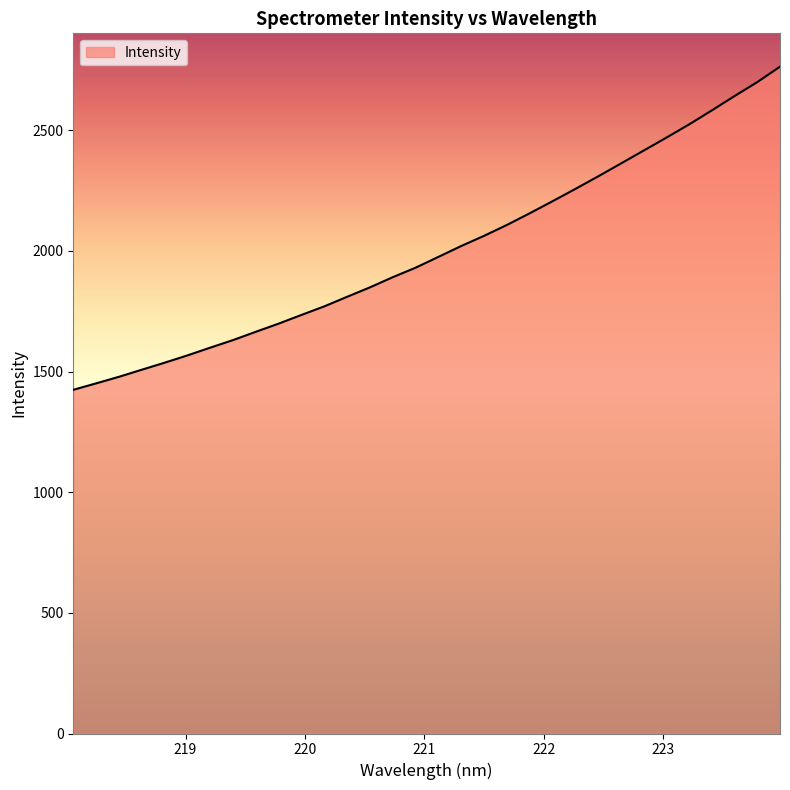

How many lines are shown in the chart?

1